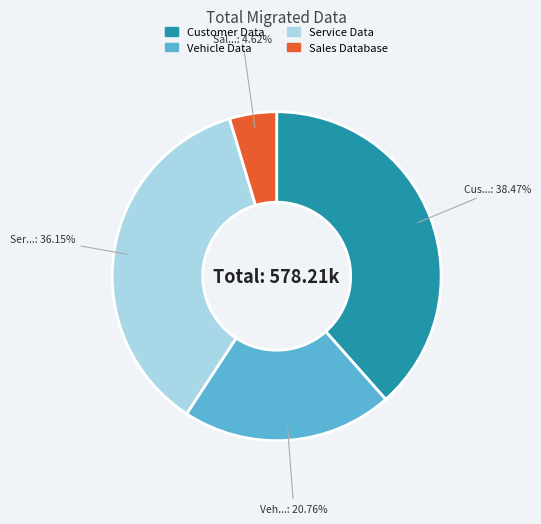

What is the smallest slice in the pie chart?

Sales Database